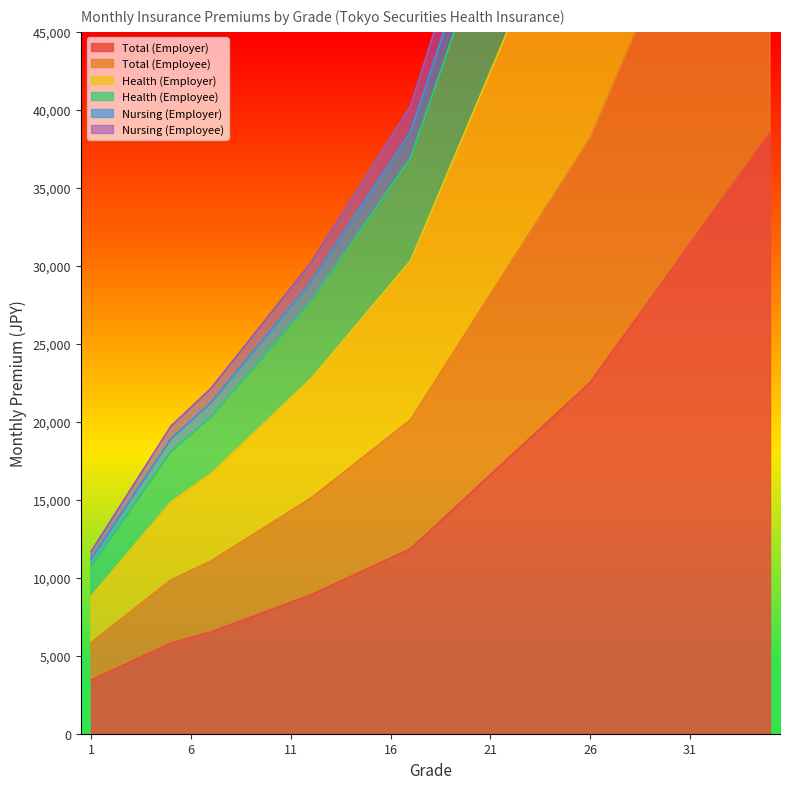

True or false: Total (Employee) and Total (Employer) intersect in this chart.

False